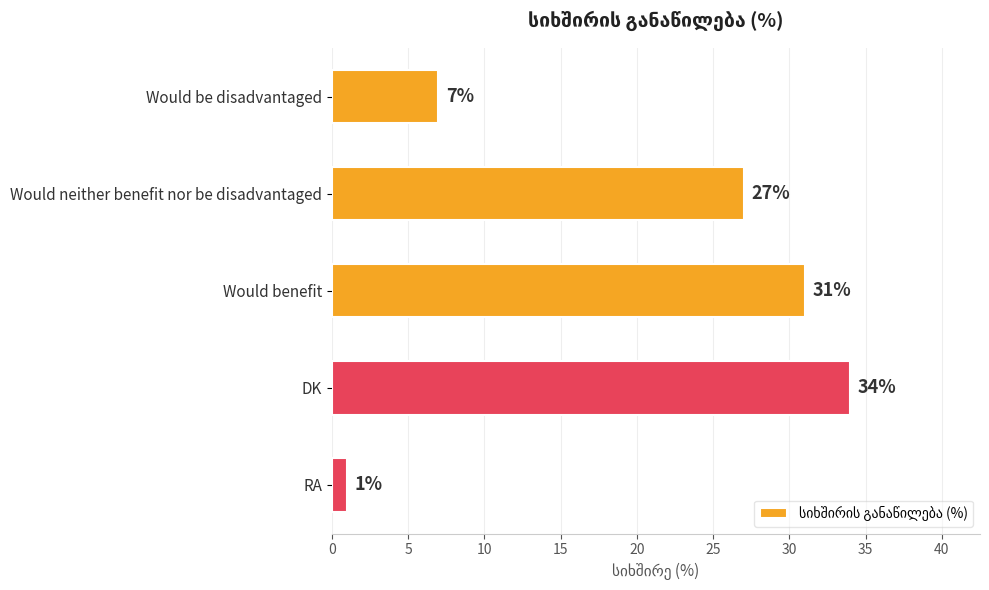

What is the difference between the maximum and minimum values?

33